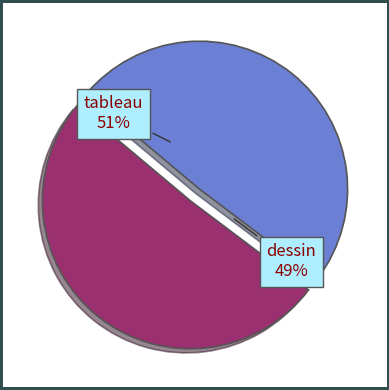

Does tableau represent more than half of the total?

Yes